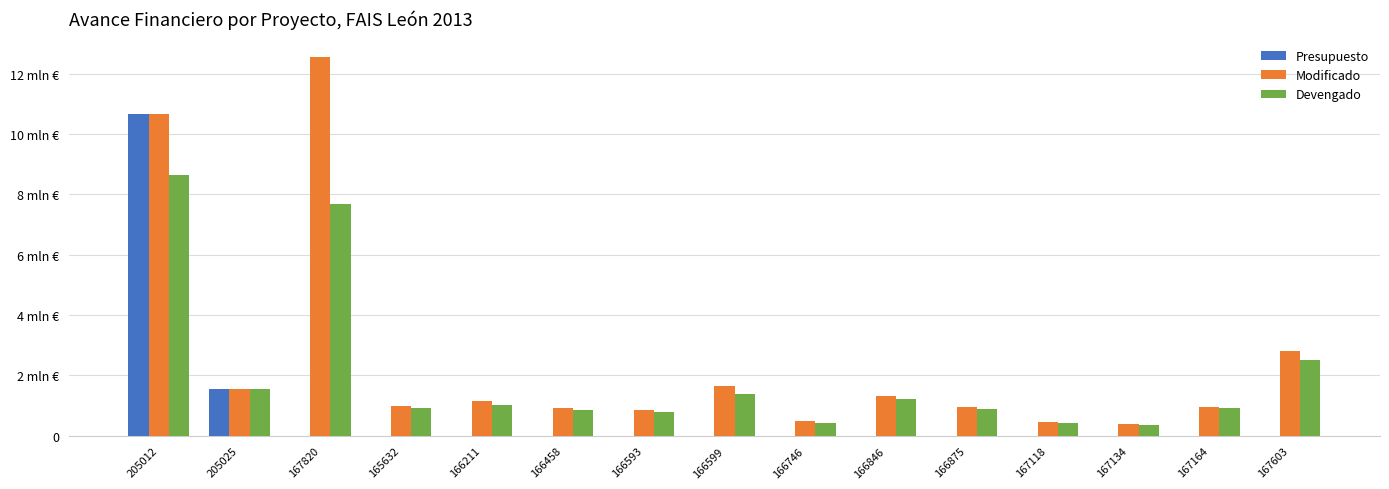

The Devengado series shows 273431.7 at 165632. True or false?

False